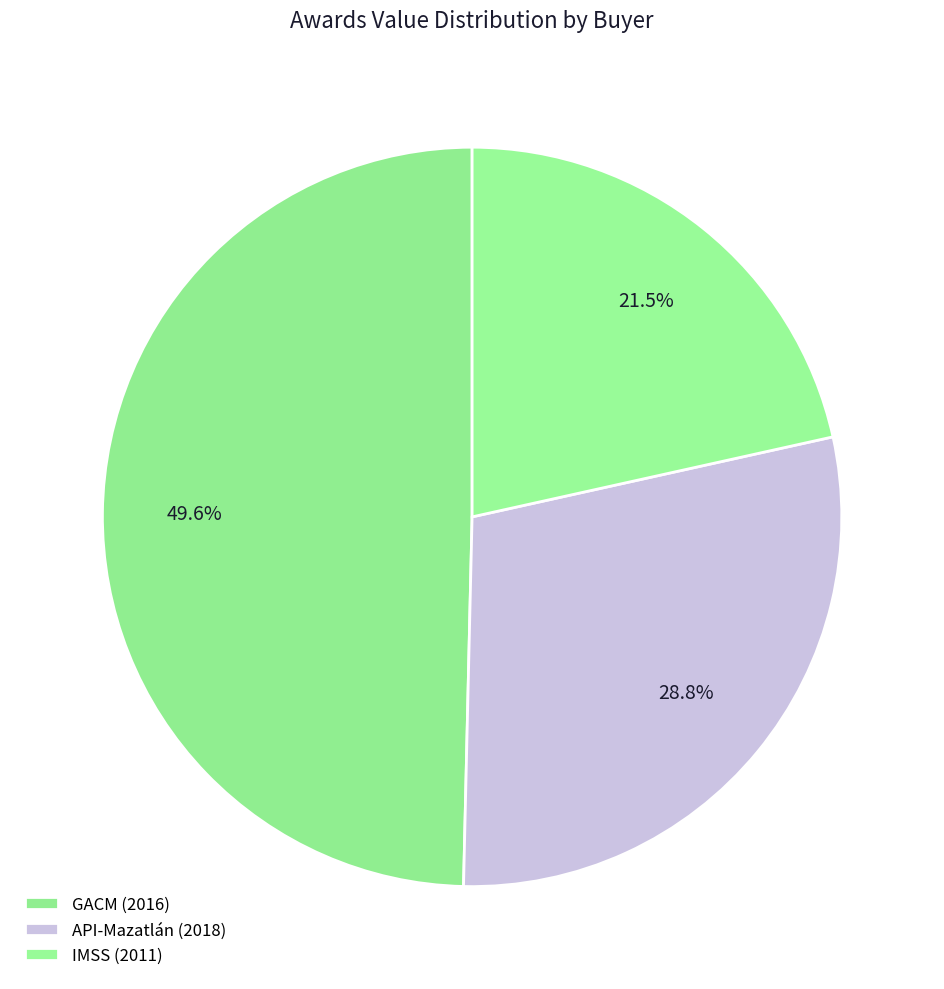

What is the change in value from GACM (2016) to IMSS (2011)?

-355121.4